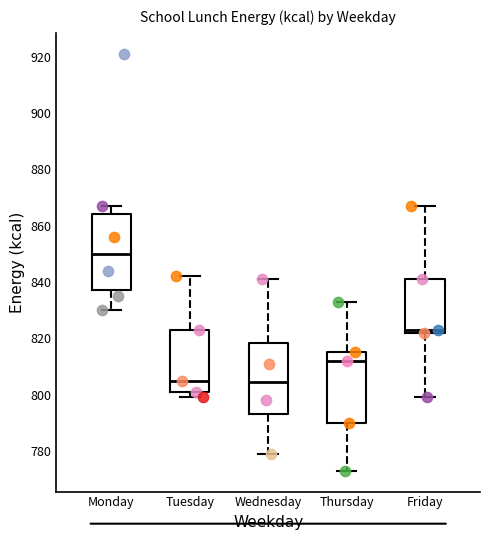

Where does the lower whisker of the box for Wednesday end on the y-axis? The values are not printed on the chart, so give them approximately, as read against the axis.

780